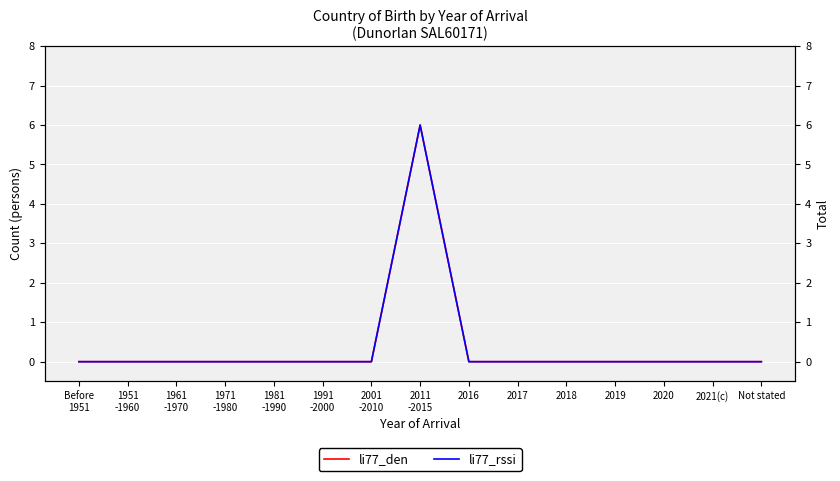

True or false: li77_den and li77_rssi cross at least once.

False